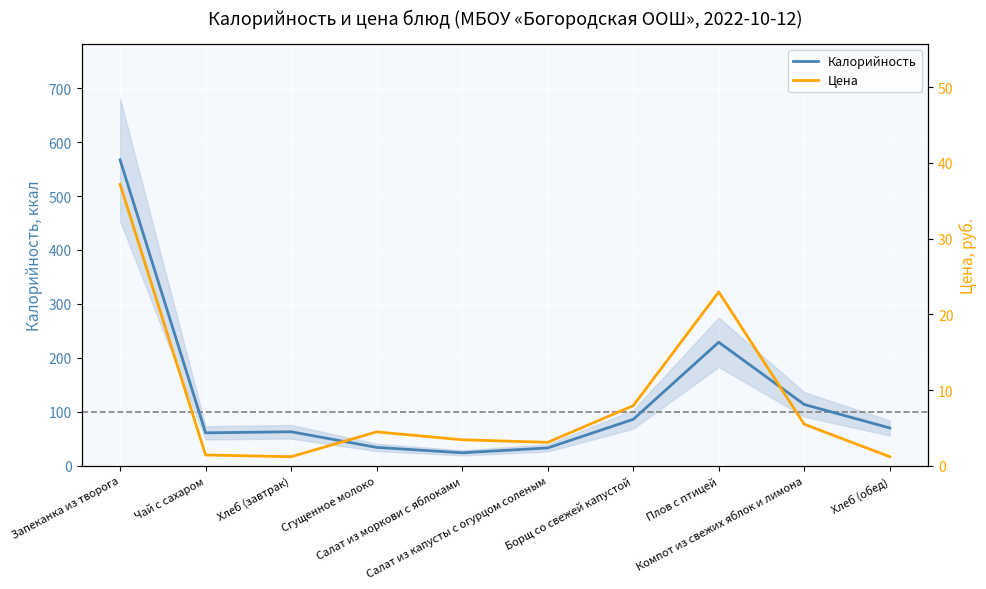

What is the difference between the highest and lowest values at Компот из свежих яблок и лимона?

108.1